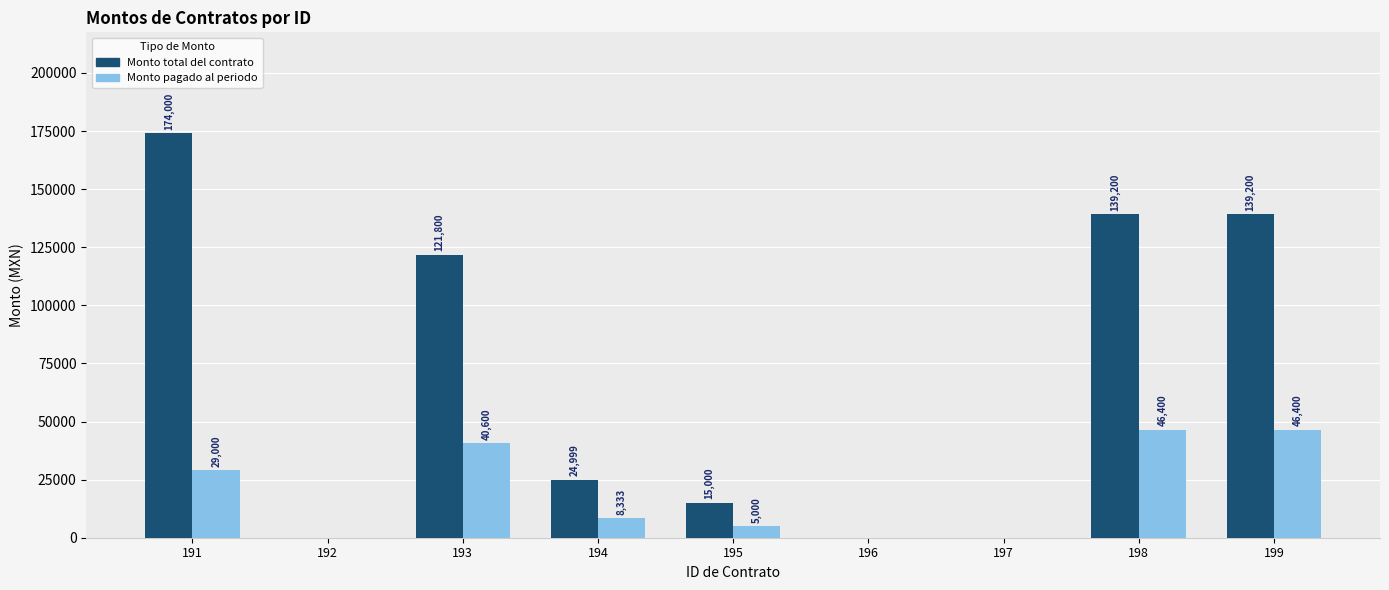

What is the maximum value for Monto pagado al periodo?

46400.0